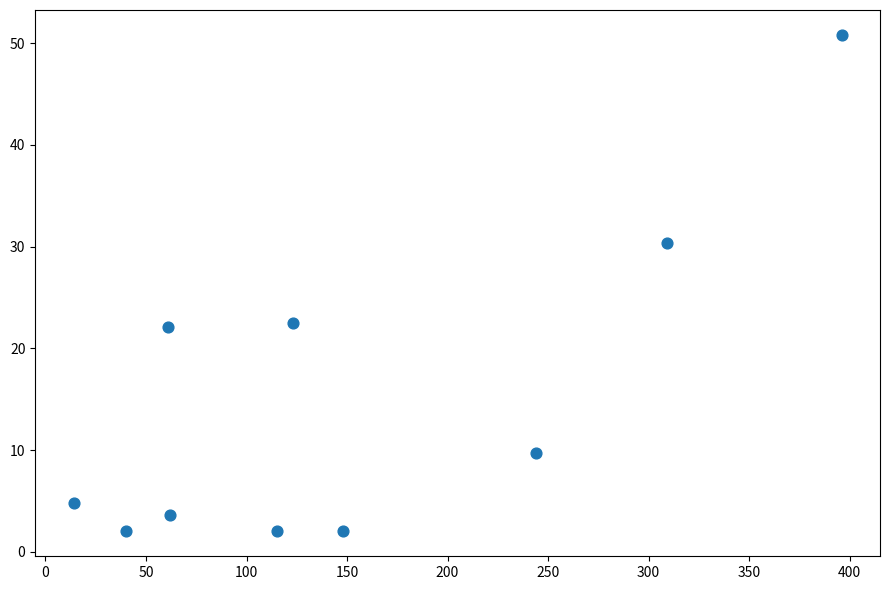

What is the range of X values (max minus min)?

382.0